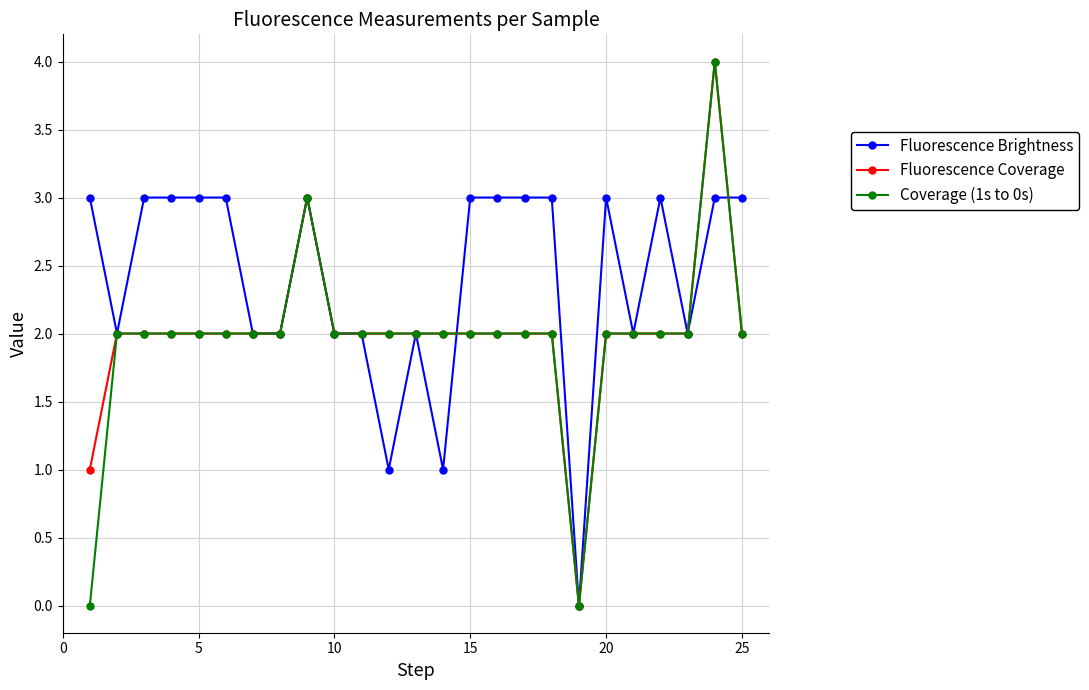

What is the greatest value displayed?

4